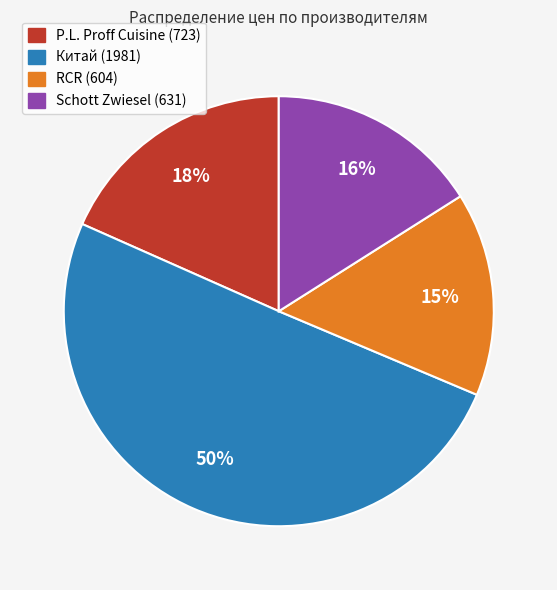

Is there any slice that represents more than half of the pie?

Yes